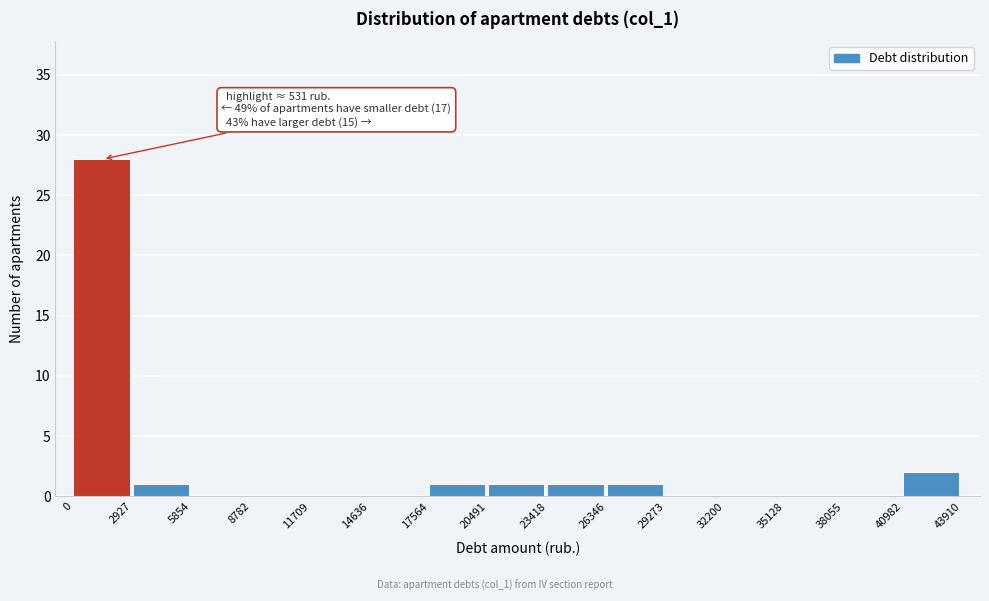

Which range on the x-axis has the tallest bar?

0 to 2927